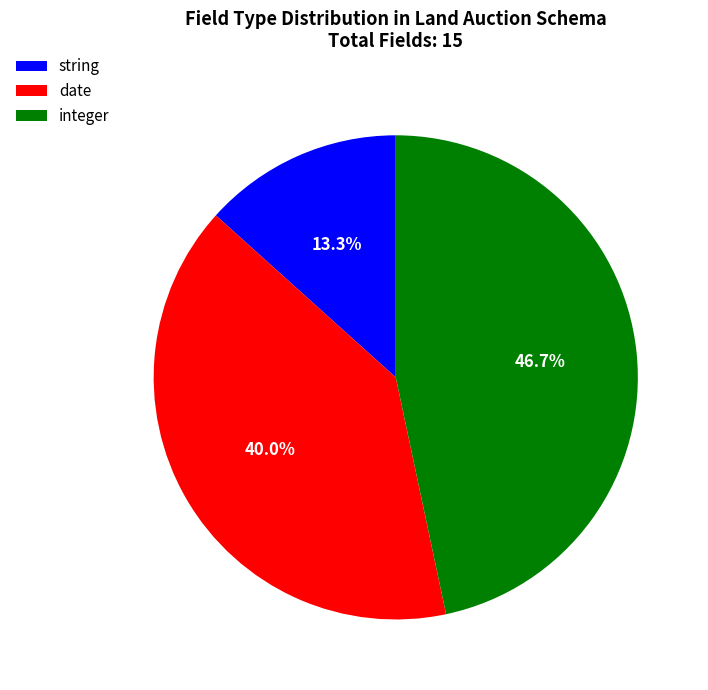

To the nearest percent, what is the difference between the integer and date slice percentages?

7%